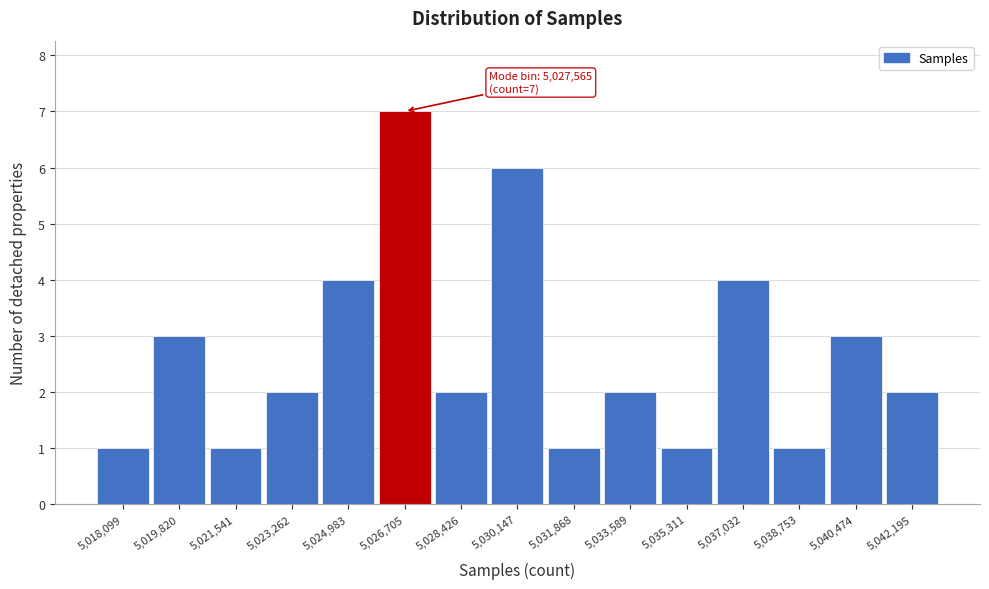

Reading left to right, transcribe all the data shown in this chart.

1	3	1	2	4	7	2	6	1	2	1	4	1	3	2